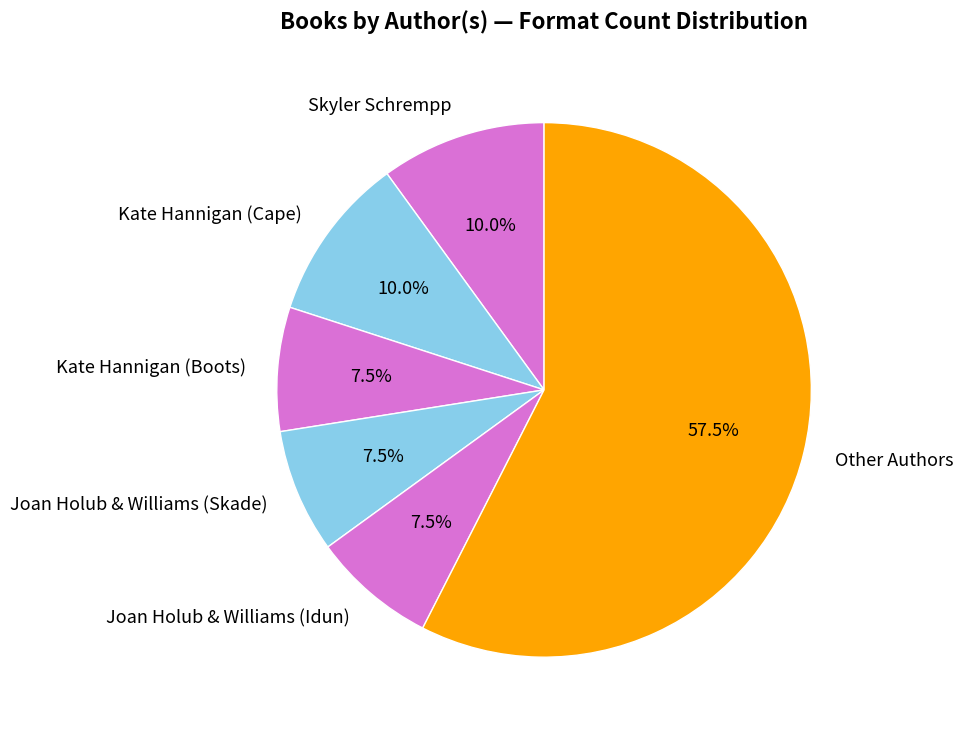

How many slices are in this pie chart?

6